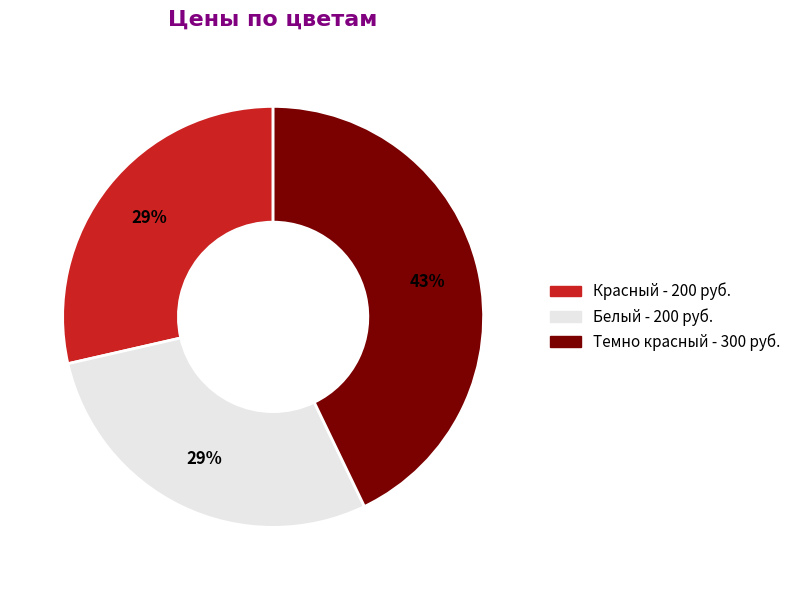

To the nearest percent, what portion does Белый represent?

29%